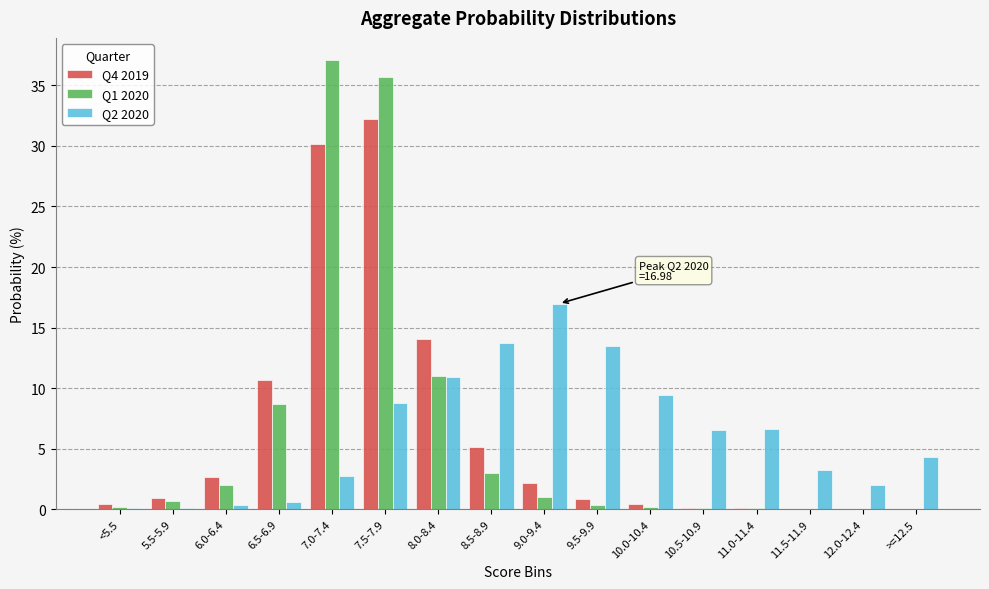

What is the sum of all Q1 2020 values?

100.0